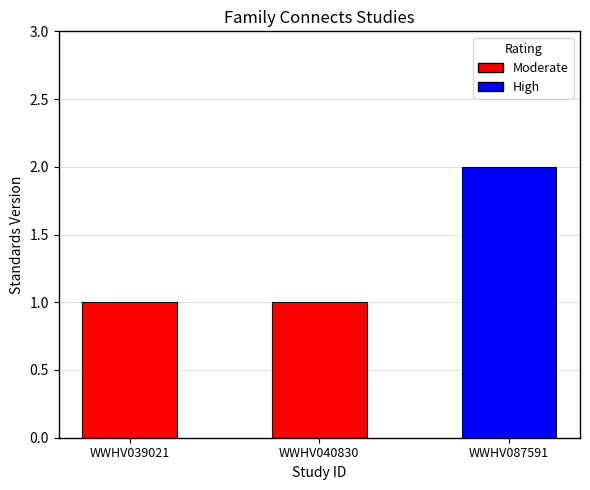

At which category does the chart reach its peak across all series?

WWHV087591